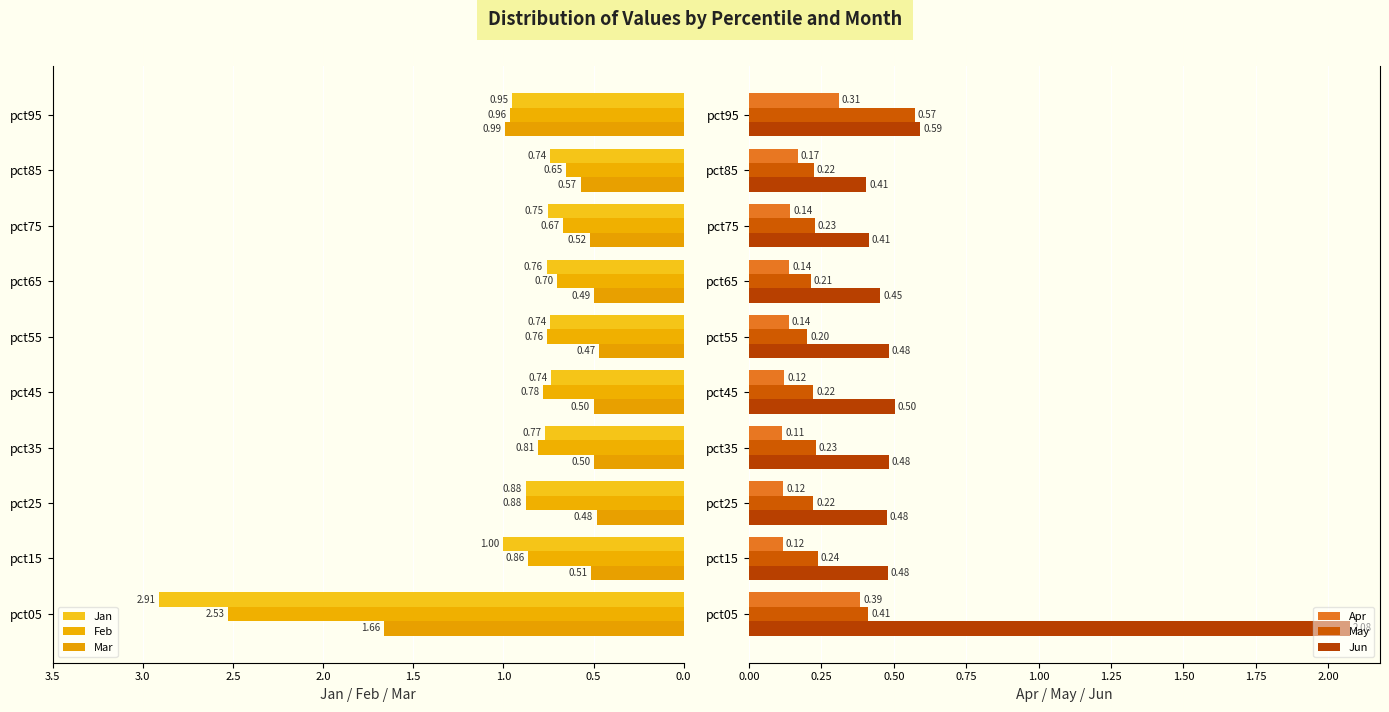

What is the average value of the Mar series?

0.7